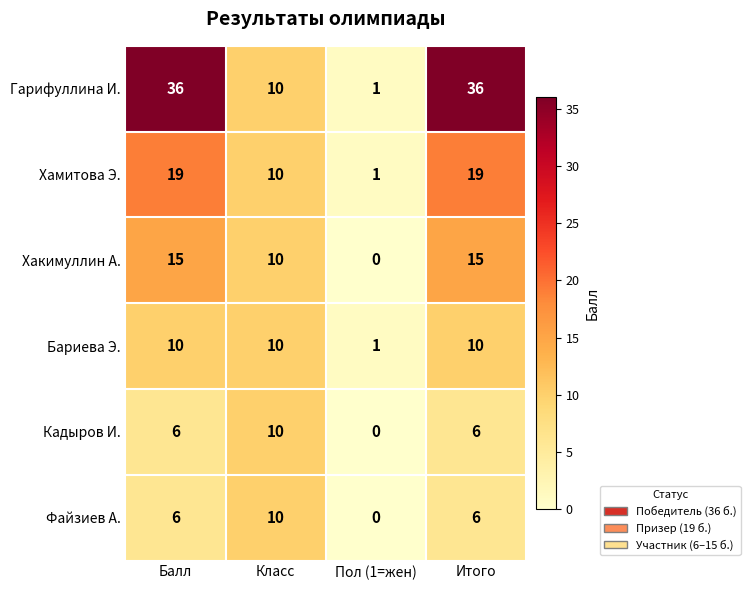

How many data points does each series have?

4